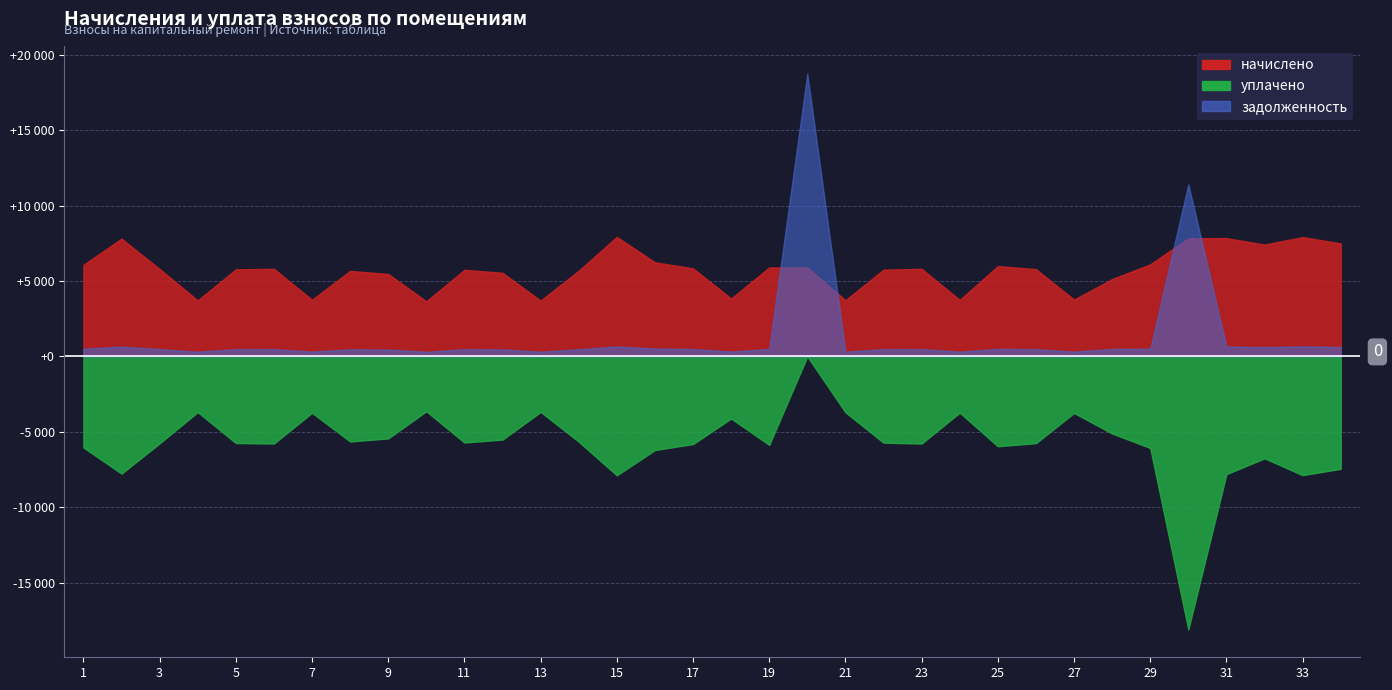

How many lines are shown in the chart?

3